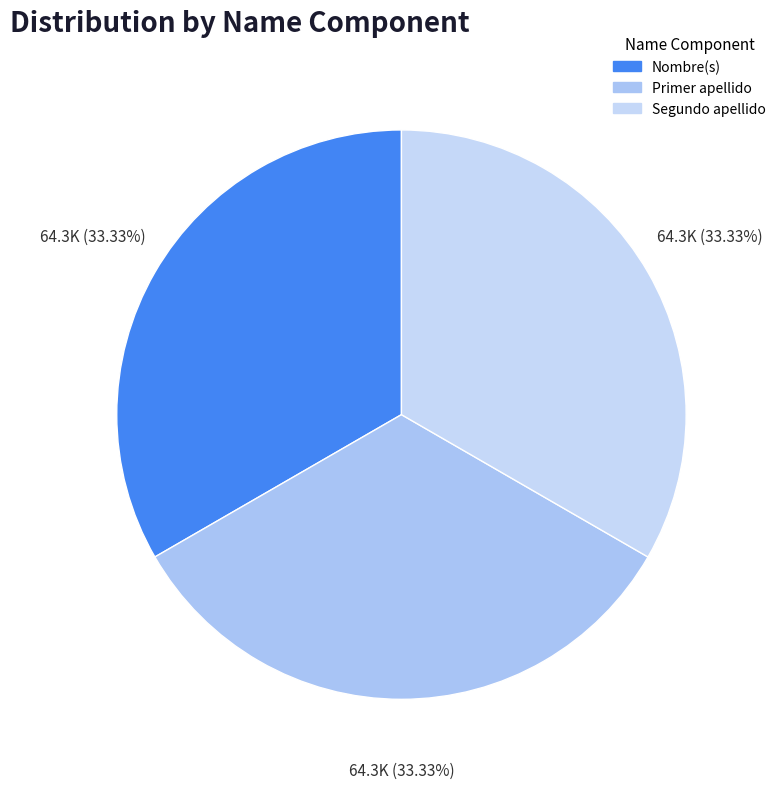

To the nearest percent, what percentage of the pie is Primer apellido?

33%